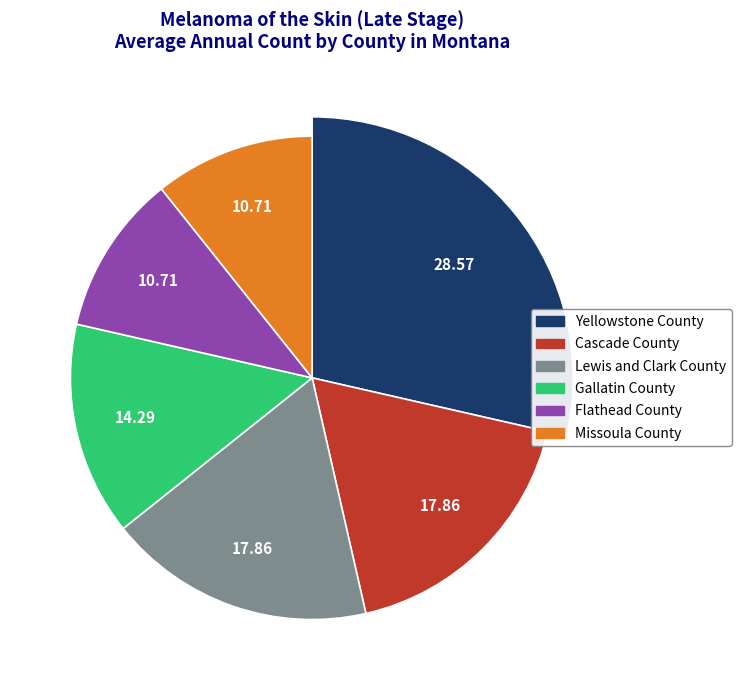

Rank the categories by value from highest to lowest.

Yellowstone County, Cascade County, Lewis and Clark County, Gallatin County, Flathead County, Missoula County